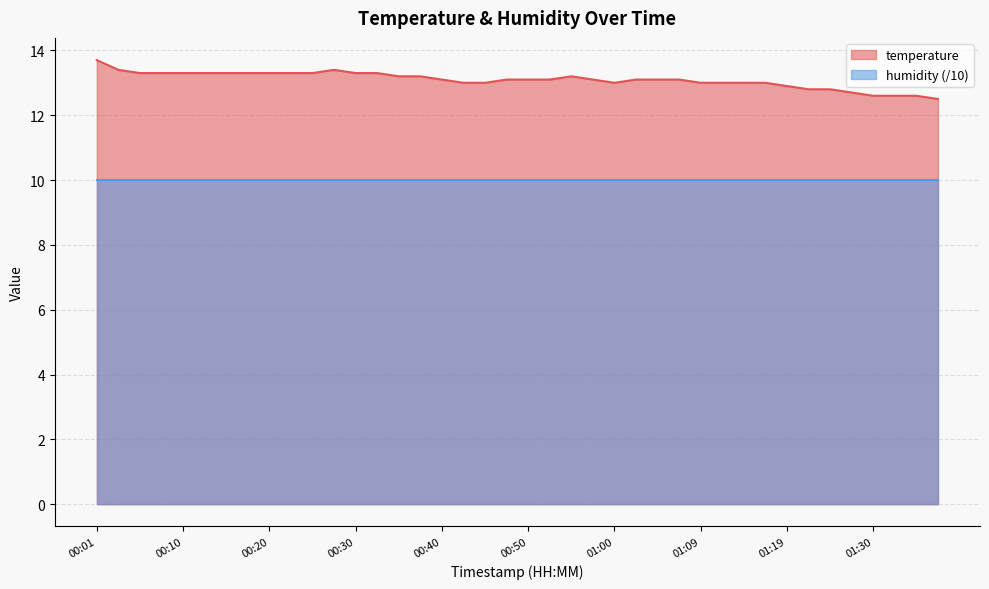

Which category has the highest value across all series?

00:01